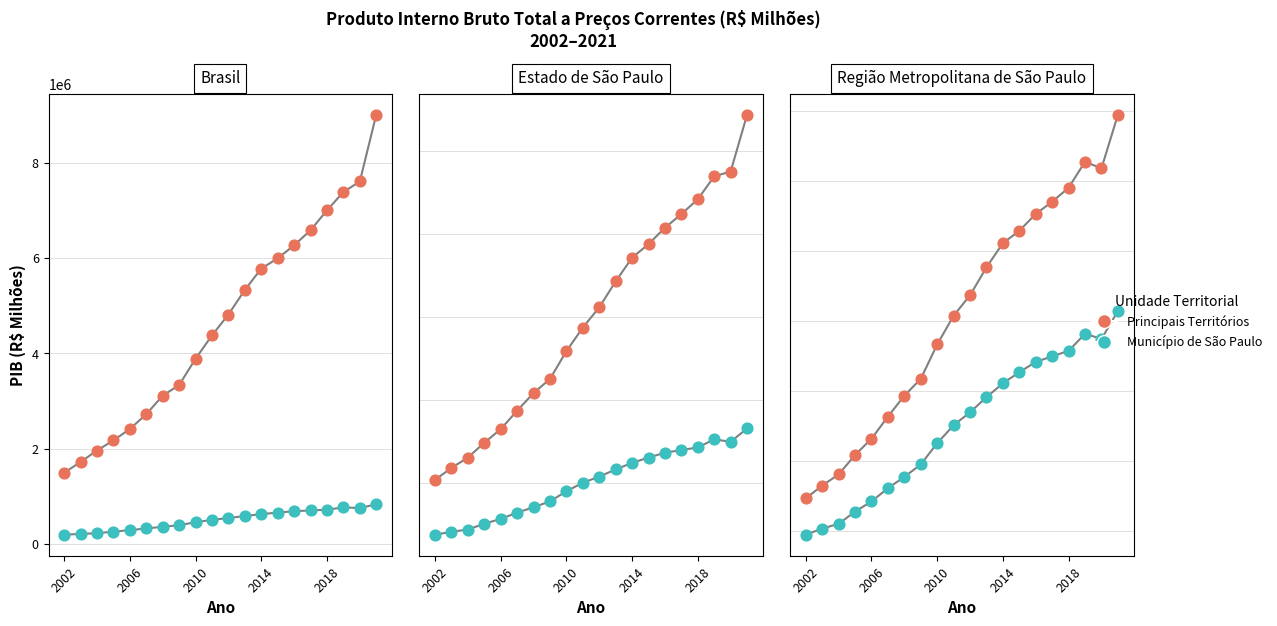

Which series has the largest Y range (max minus min)?

Brasil